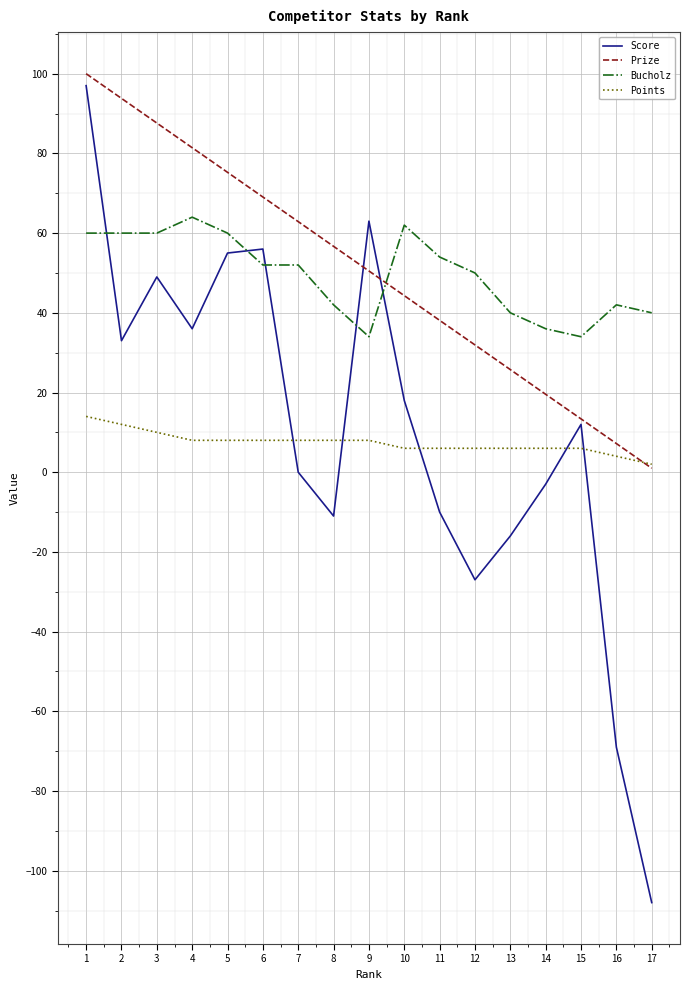

Which series has the largest range (max minus min)?

Score